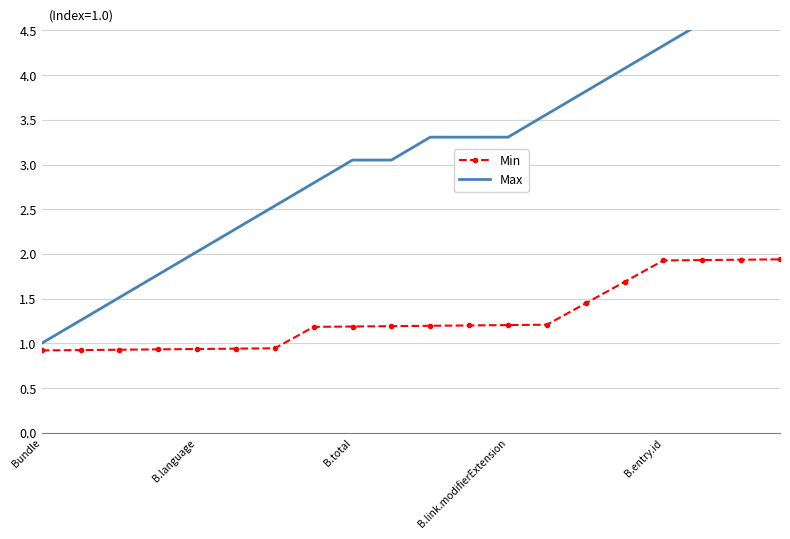

What is the average value of the Min series?

1.3